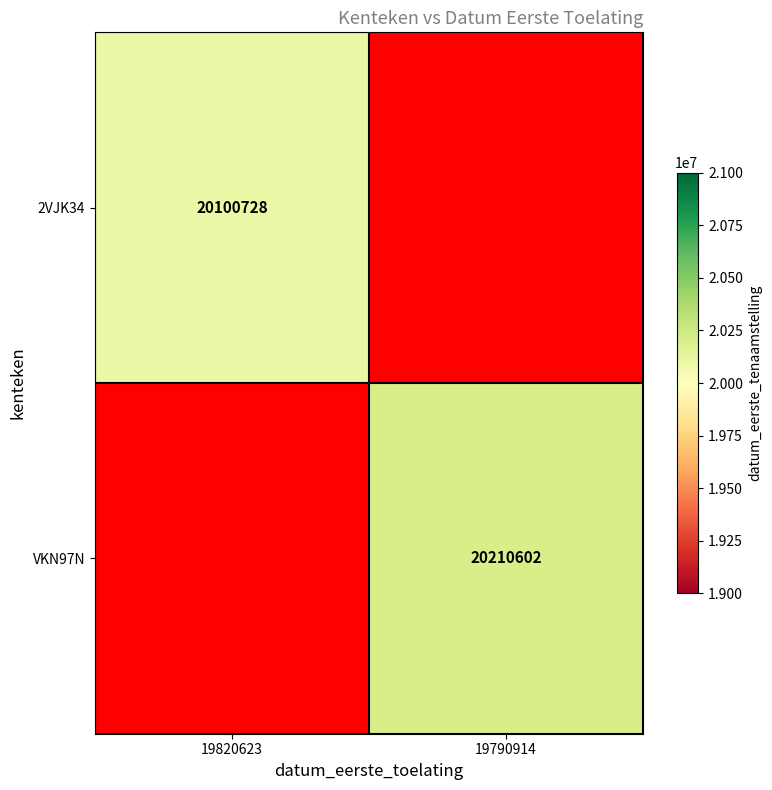

The value of 2VJK34 at 19820623 is 20100728. True or false?

True